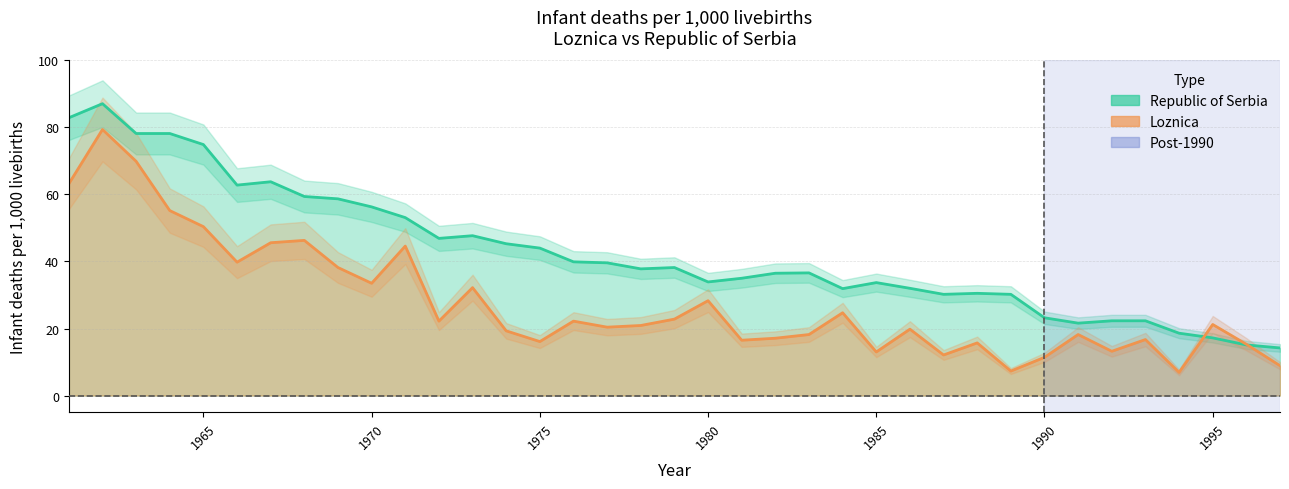

Does the chart display data point markers on the line(s)?

No